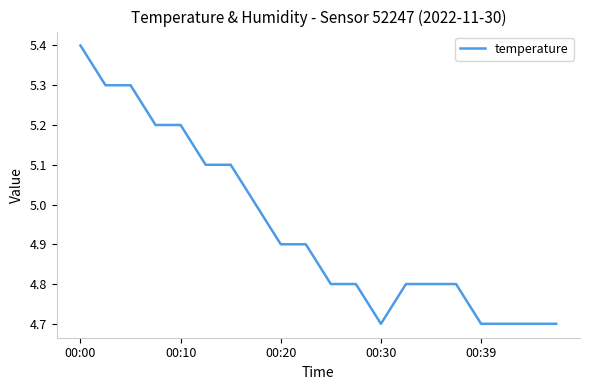

How many series are shown in this chart?

1